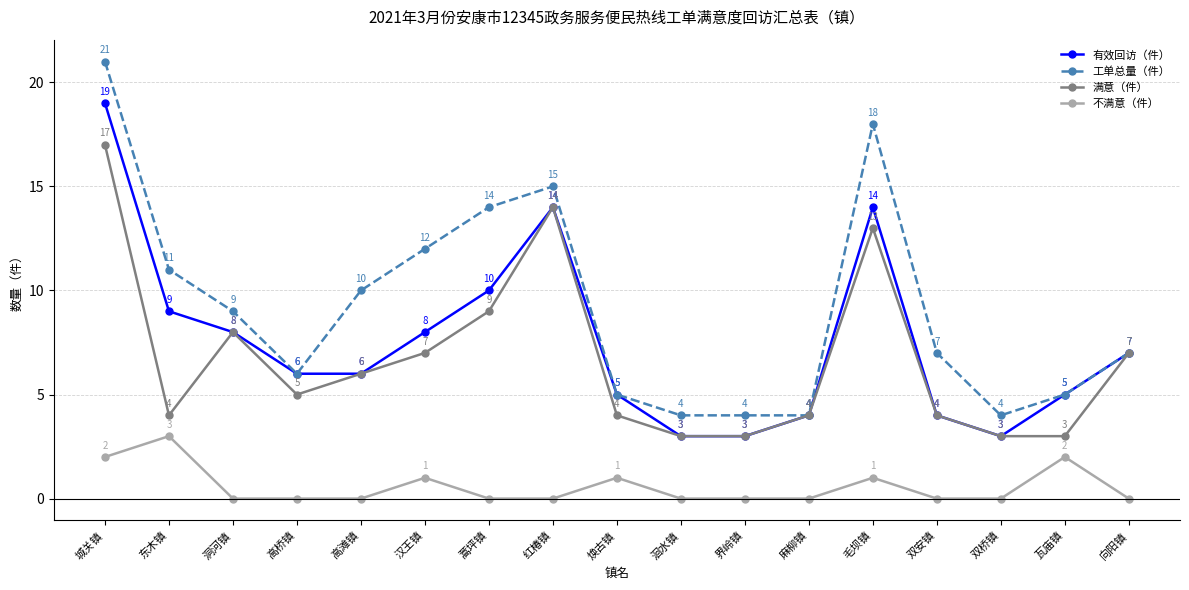

What is the spread (max minus min) of values at 麻柳镇?

4